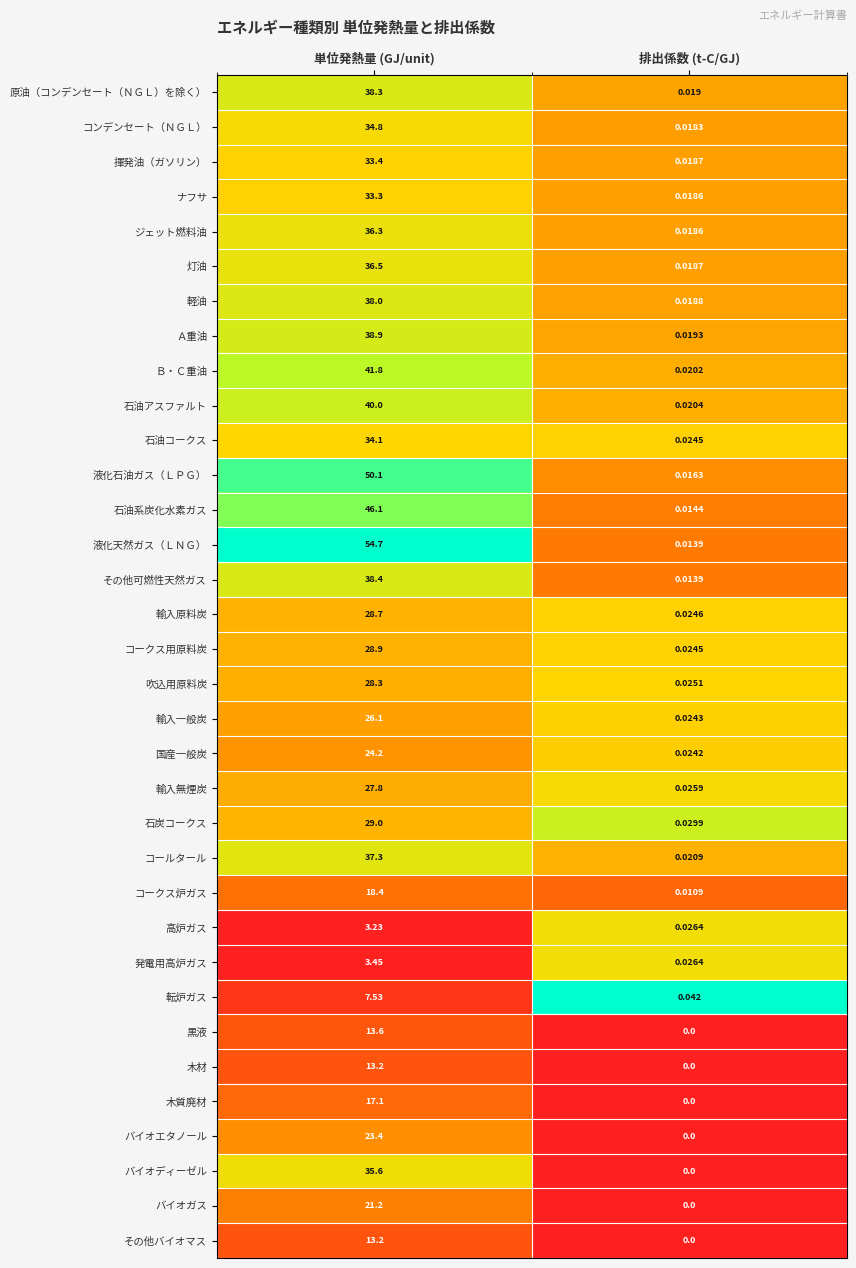

List the labels in order of コールタール value, largest first.

単位発熱量 (GJ/unit), 排出係数 (t-C/GJ)